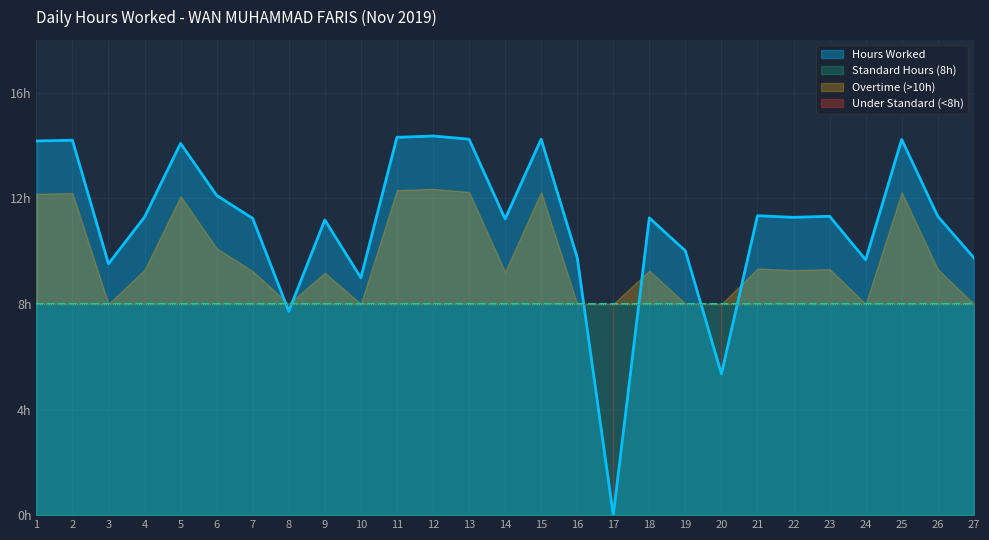

Does the chart have visible grid lines?

Yes